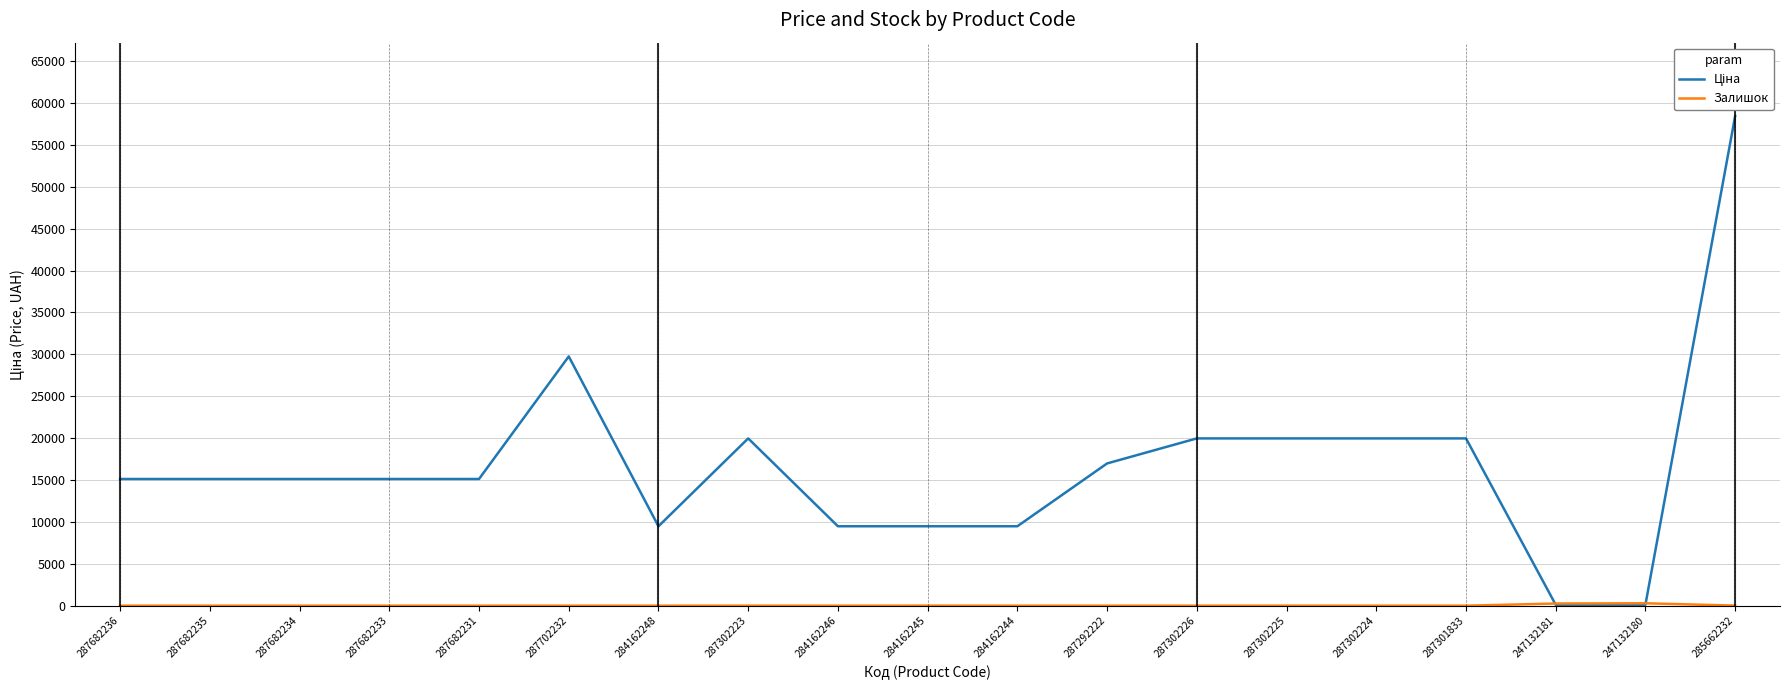

At which category does the chart reach its peak across all series?

285662232